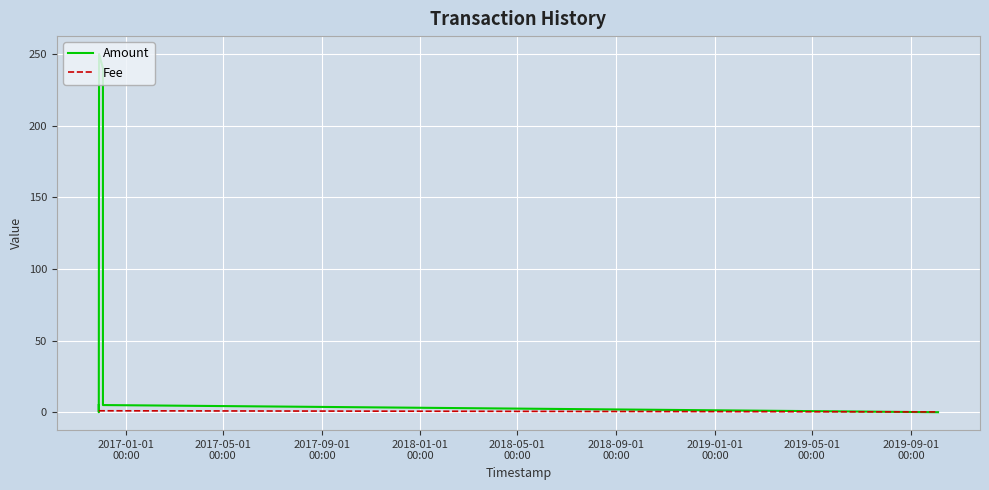

What is the sum of the Fee values at 2017-05-01
00:00 and 2018-05-01
00:00?

2.0